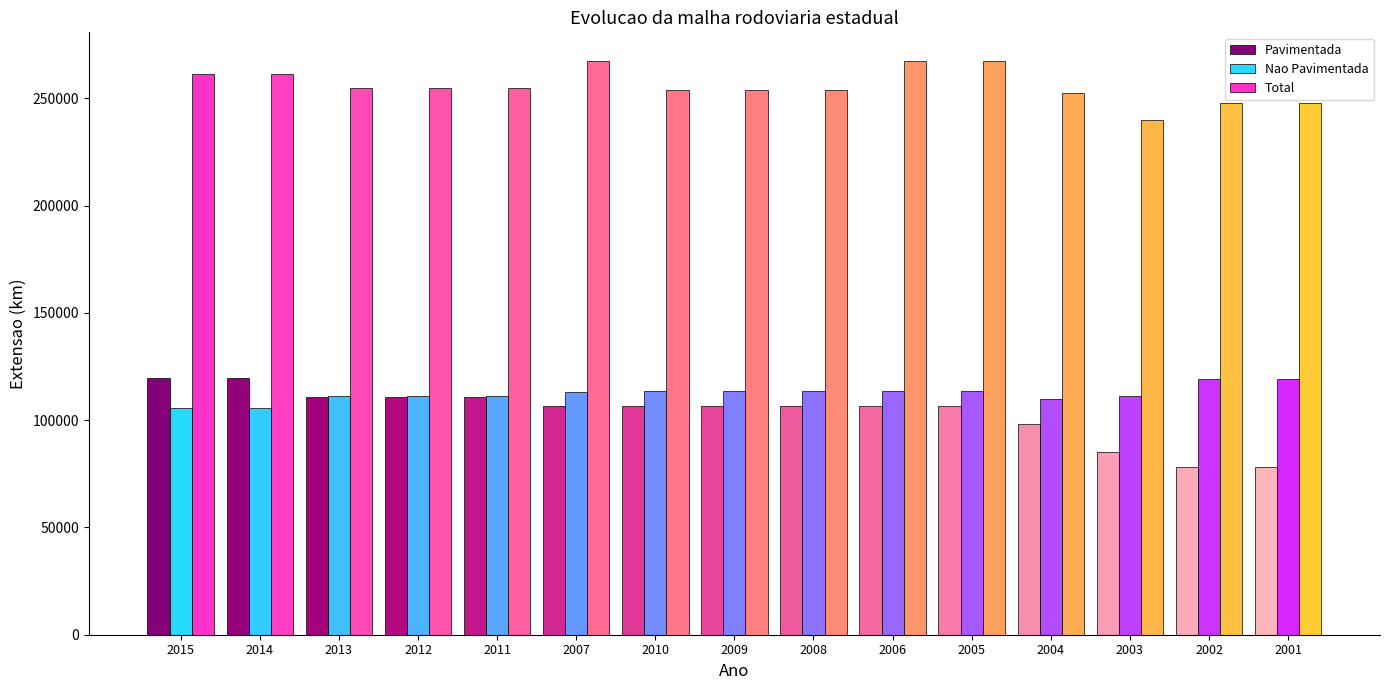

What is the maximum value shown in the chart?

267442.0